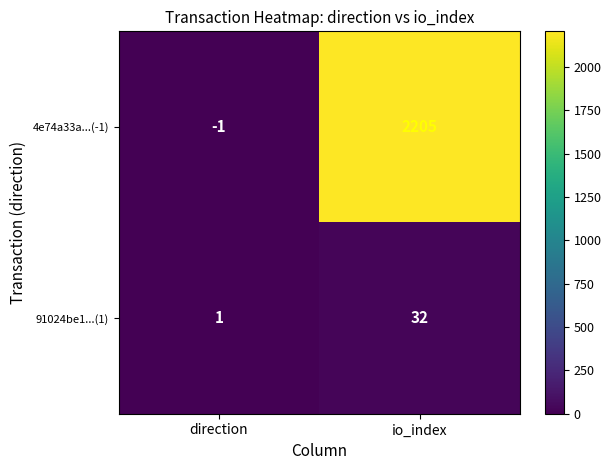

Between direction and io_index, which series saw the biggest shift?

4e74a33a...(-1)